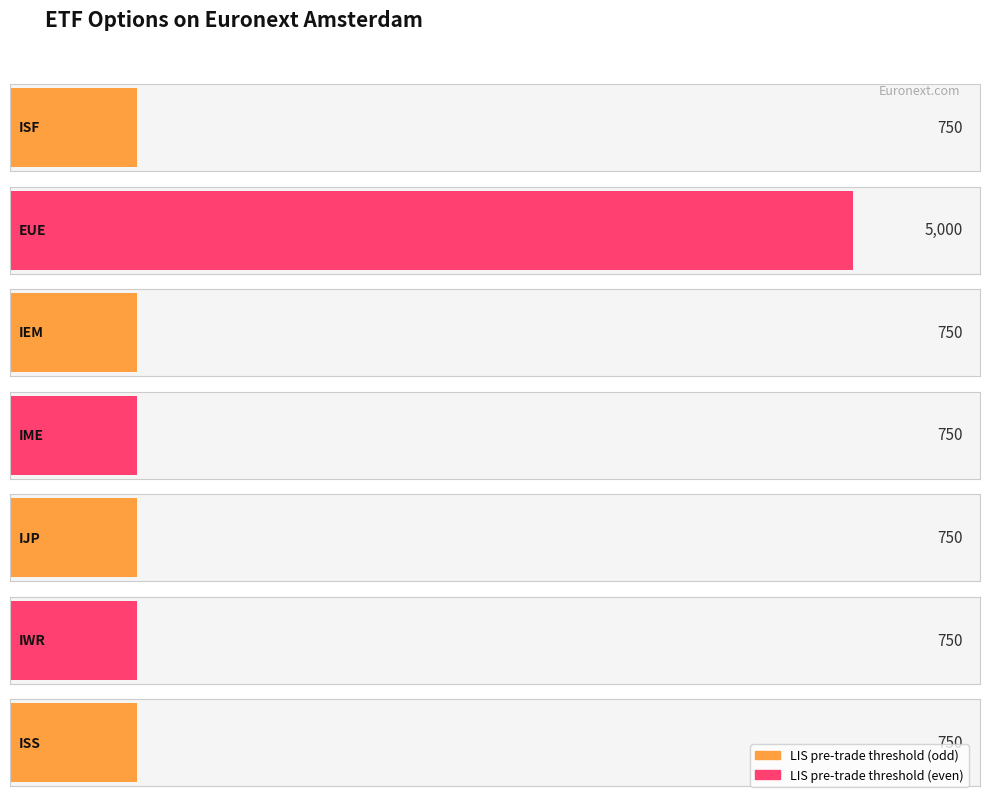

List the labels in order of value, smallest first.

ISF, IEM, IME, IJP, IWR, ISS, EUE